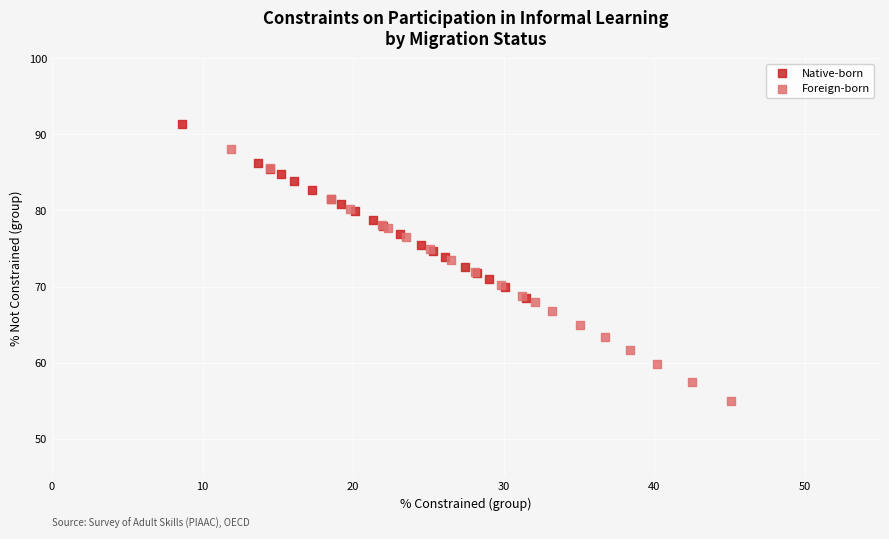

What are all the series names shown in the legend?

Native-born, Foreign-born